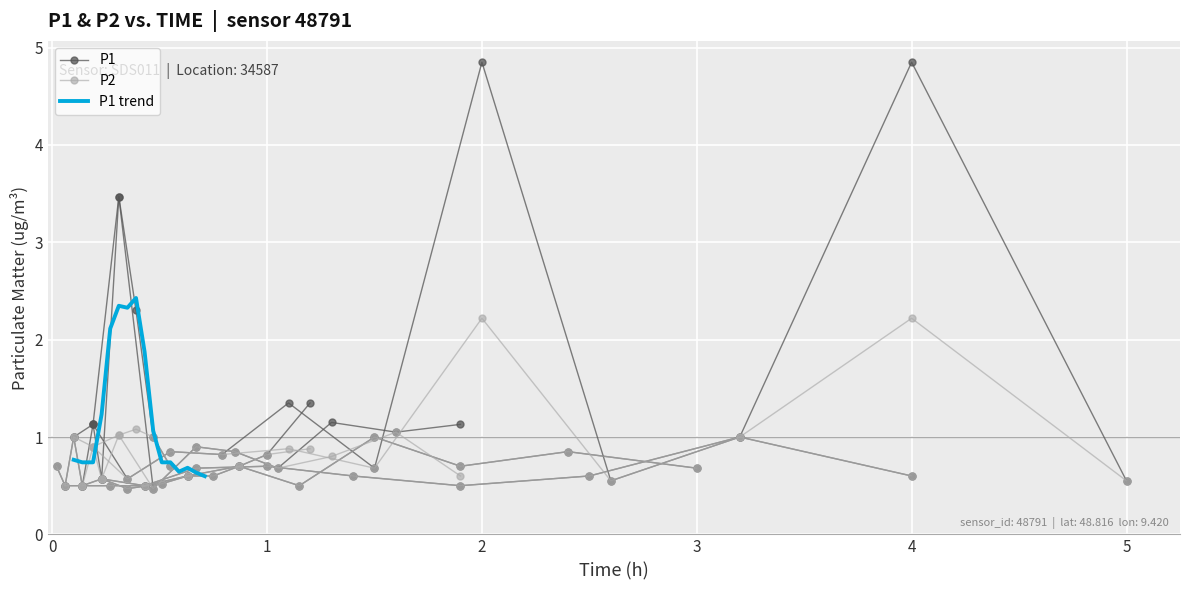

How many interior local peaks does the P2 series have?

7